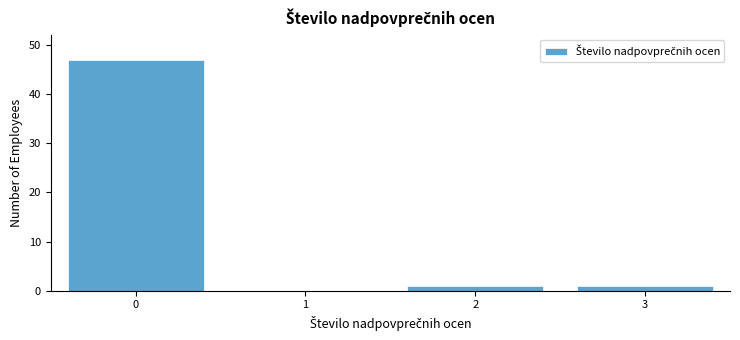

Reading left to right, extract all data points from this chart.

0=47	1=0	2=1	3=1